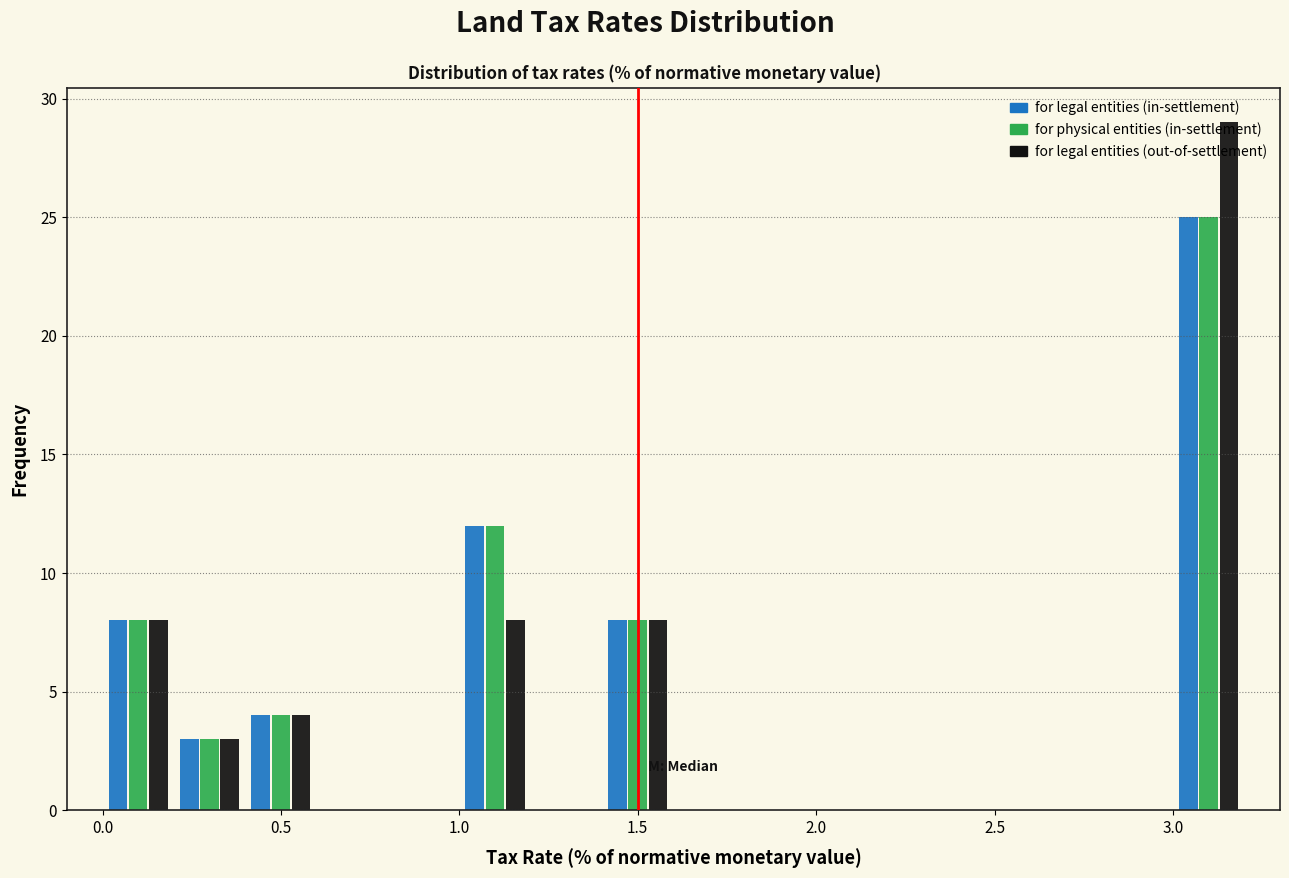

Reading left to right, list every range on the x-axis with the height of the bar of each series over it. The values are not printed on the chart, so give them approximately, as read against the axis.

0.0 to 0.2: for legal entities (in-settlement)=8	for physical entities (in-settlement)=8	for legal entities (out-of-settlement)=8
0.2 to 0.4: for legal entities (in-settlement)=3	for physical entities (in-settlement)=3	for legal entities (out-of-settlement)=3
0.4 to 0.6: for legal entities (in-settlement)=4	for physical entities (in-settlement)=4	for legal entities (out-of-settlement)=4
0.6 to 0.8: for legal entities (in-settlement)=0	for physical entities (in-settlement)=0	for legal entities (out-of-settlement)=0
0.8 to 1.0: for legal entities (in-settlement)=0	for physical entities (in-settlement)=0	for legal entities (out-of-settlement)=0
1.0 to 1.2: for legal entities (in-settlement)=12	for physical entities (in-settlement)=12	for legal entities (out-of-settlement)=8
1.2 to 1.4: for legal entities (in-settlement)=0	for physical entities (in-settlement)=0	for legal entities (out-of-settlement)=0
1.4 to 1.6: for legal entities (in-settlement)=8	for physical entities (in-settlement)=8	for legal entities (out-of-settlement)=8
1.6 to 1.8: for legal entities (in-settlement)=0	for physical entities (in-settlement)=0	for legal entities (out-of-settlement)=0
1.8 to 2.0: for legal entities (in-settlement)=0	for physical entities (in-settlement)=0	for legal entities (out-of-settlement)=0
2.0 to 2.2: for legal entities (in-settlement)=0	for physical entities (in-settlement)=0	for legal entities (out-of-settlement)=0
2.2 to 2.4: for legal entities (in-settlement)=0	for physical entities (in-settlement)=0	for legal entities (out-of-settlement)=0
2.4 to 2.6: for legal entities (in-settlement)=0	for physical entities (in-settlement)=0	for legal entities (out-of-settlement)=0
2.6 to 2.8: for legal entities (in-settlement)=0	for physical entities (in-settlement)=0	for legal entities (out-of-settlement)=0
2.8 to 3.0: for legal entities (in-settlement)=0	for physical entities (in-settlement)=0	for legal entities (out-of-settlement)=0
3.0 to 3.2: for legal entities (in-settlement)=25	for physical entities (in-settlement)=25	for legal entities (out-of-settlement)=29